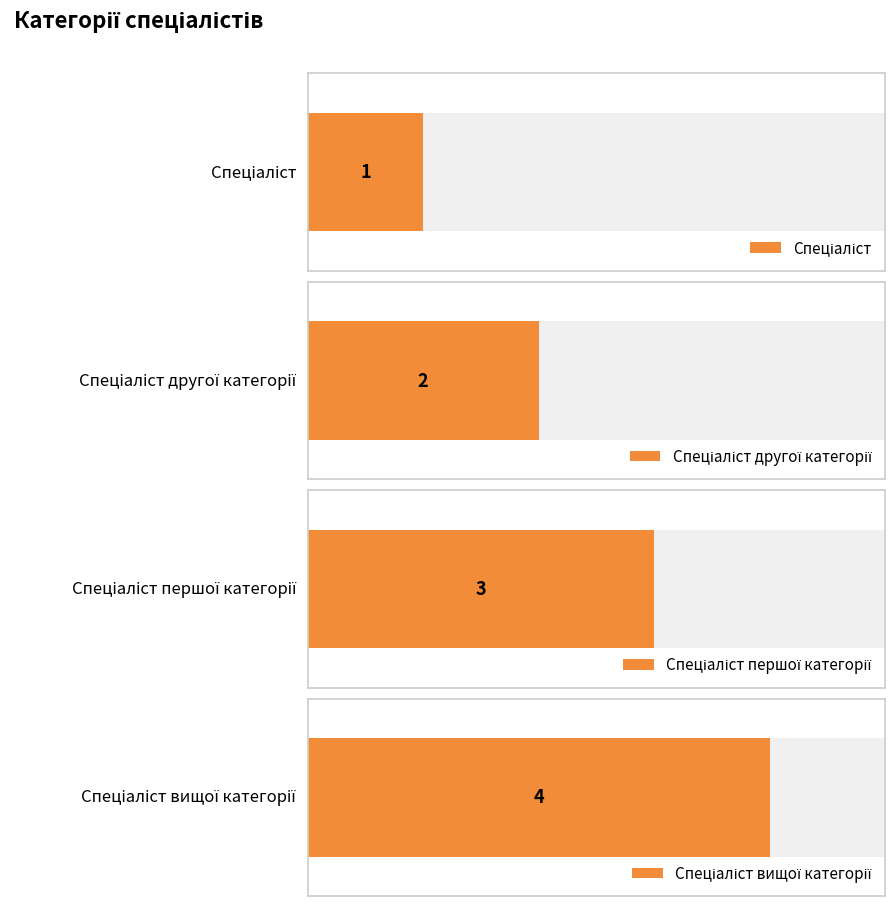

Count the number of values greater than 3.

1